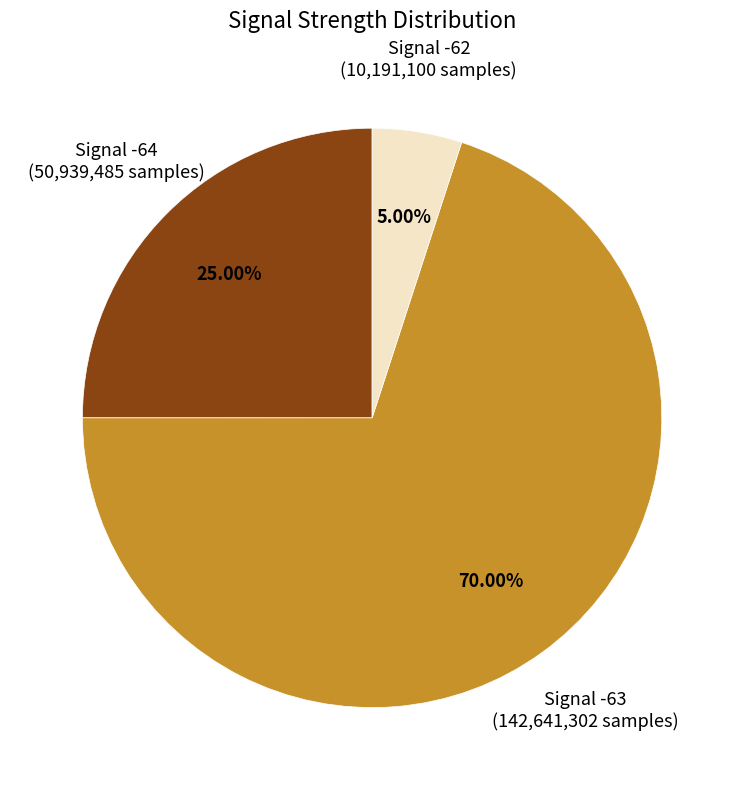

How many segments does this pie chart have?

3